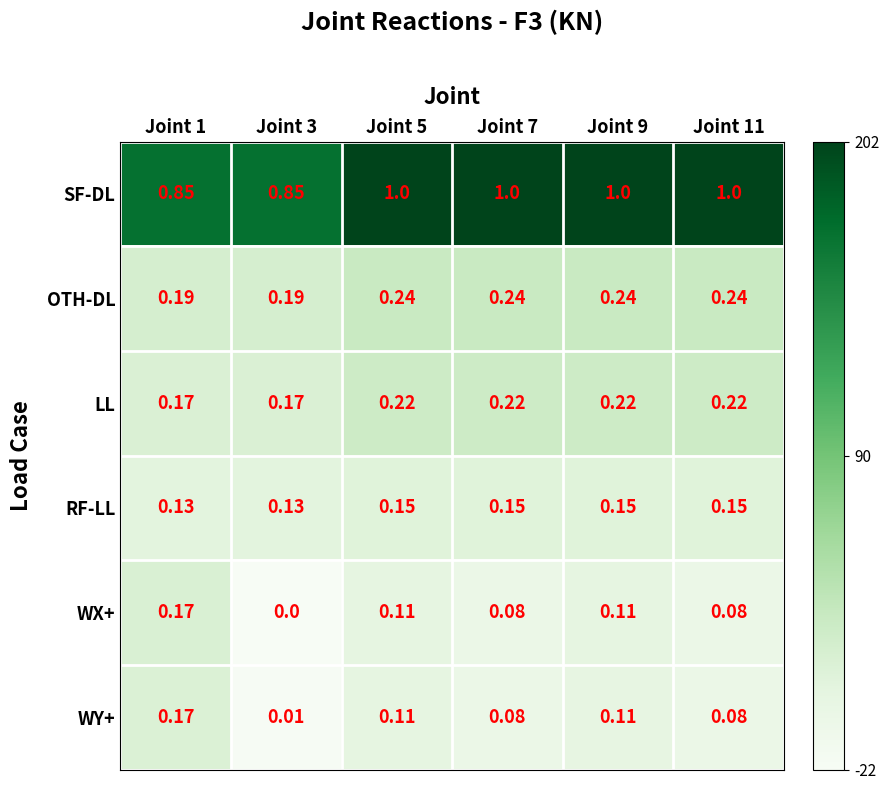

Rank the series at Joint 3 from lowest to highest value.

WX+, WY+, RF-LL, LL, OTH-DL, SF-DL